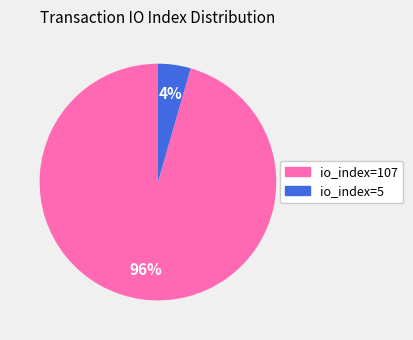

Between io_index=5 and io_index=107, which is larger?

io_index=107